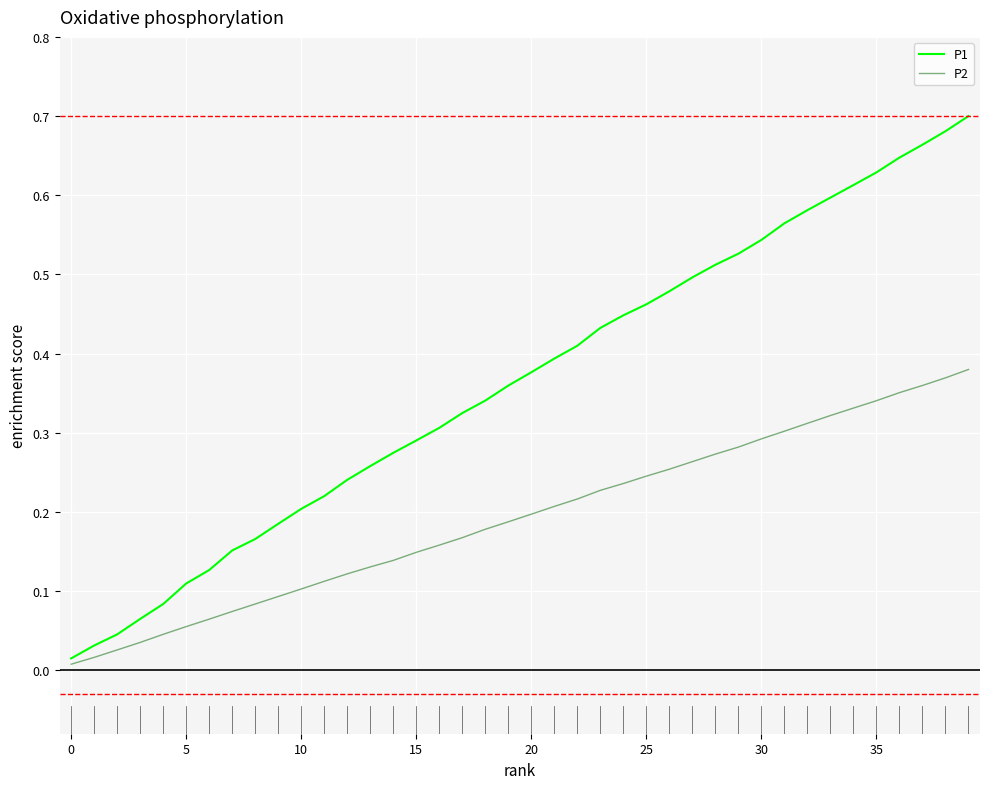

What is the sum of all P2 values?

7.7